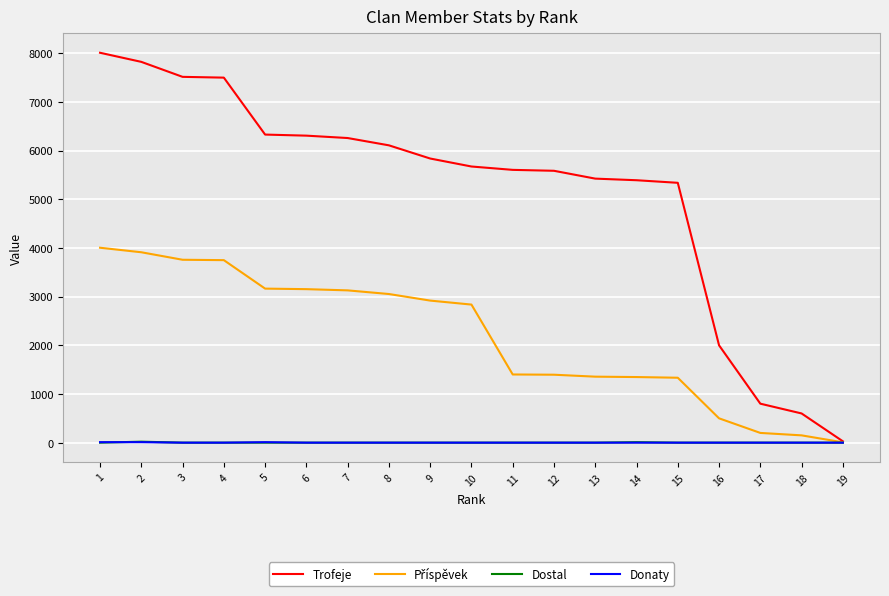

At how many categories does at least one series exceed 722?

17